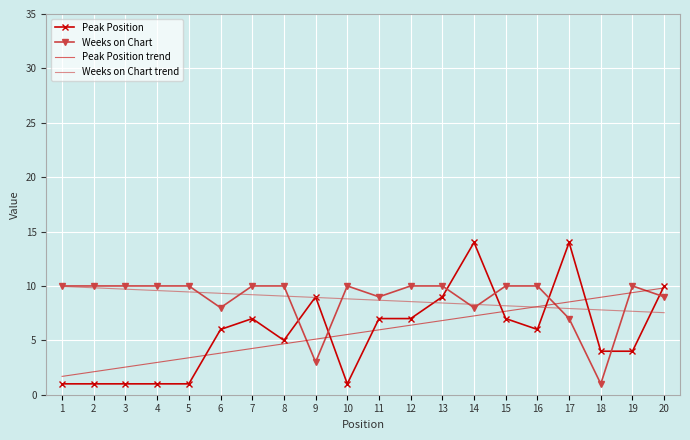

What is the total value across all series at 5?

23.8